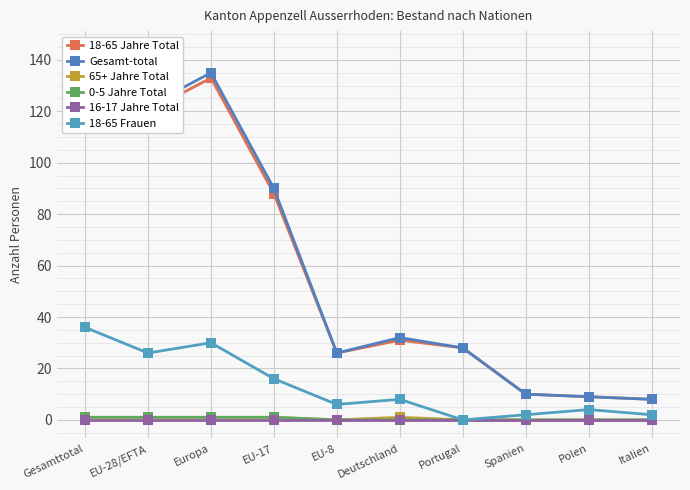

At which label does 18-65 Frauen first exceed 8?

Gesamttotal